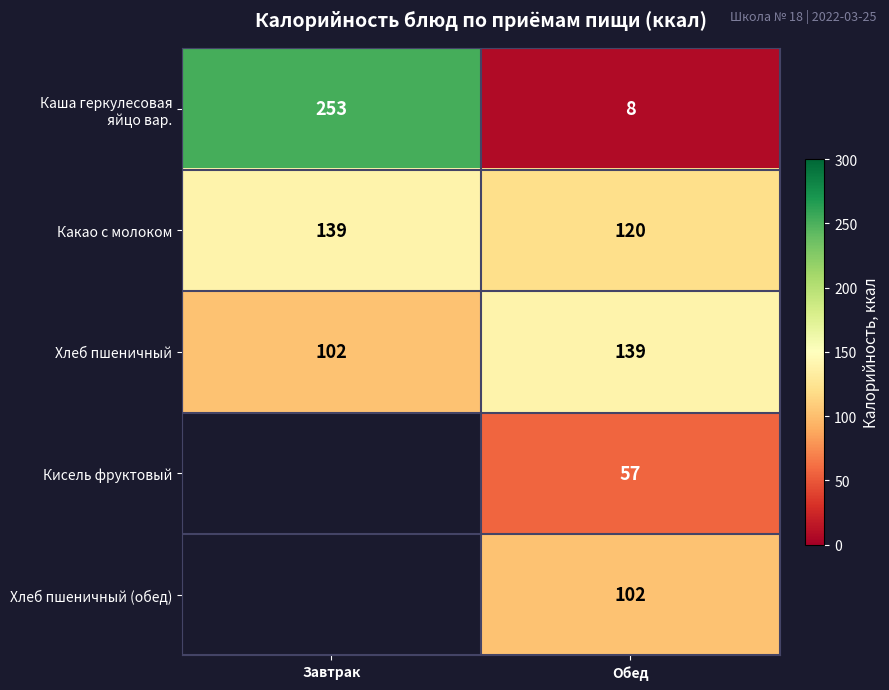

What is the difference between the highest and lowest values at Обед?

131